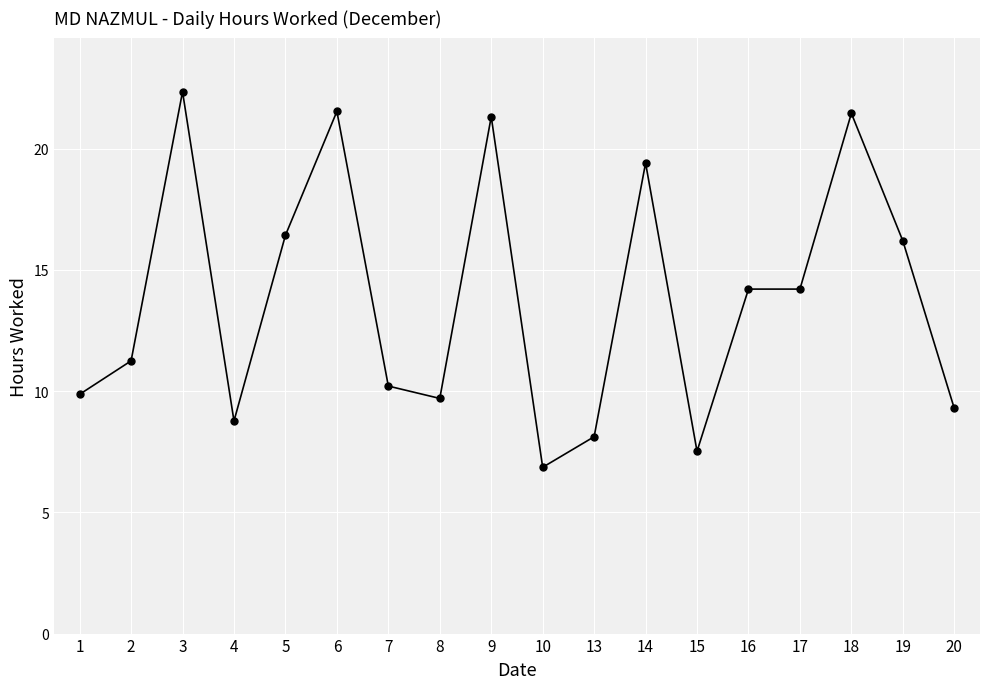

Which has a higher value, 13 or 3?

3